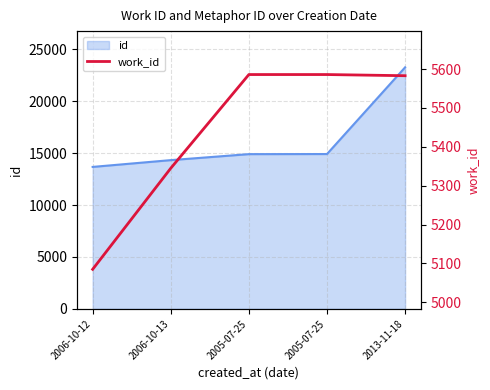

List the labels in order of value, largest first.

2005-07-25, 2005-07-25, 2013-11-18, 2006-10-13, 2006-10-12